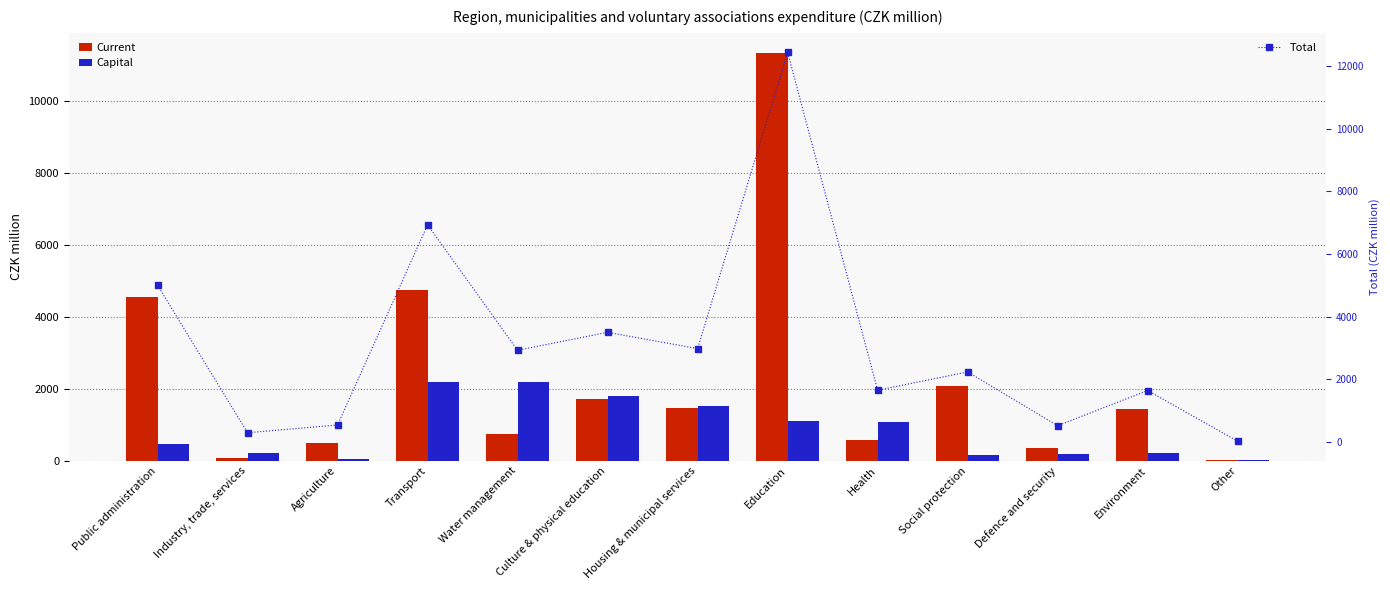

How many series are shown in this chart?

3